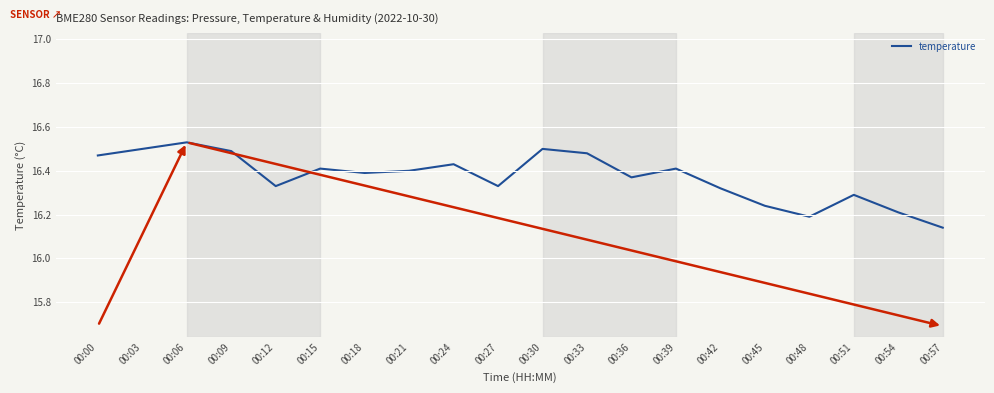

True or false: the data shows 23.3 at 00:33.

False